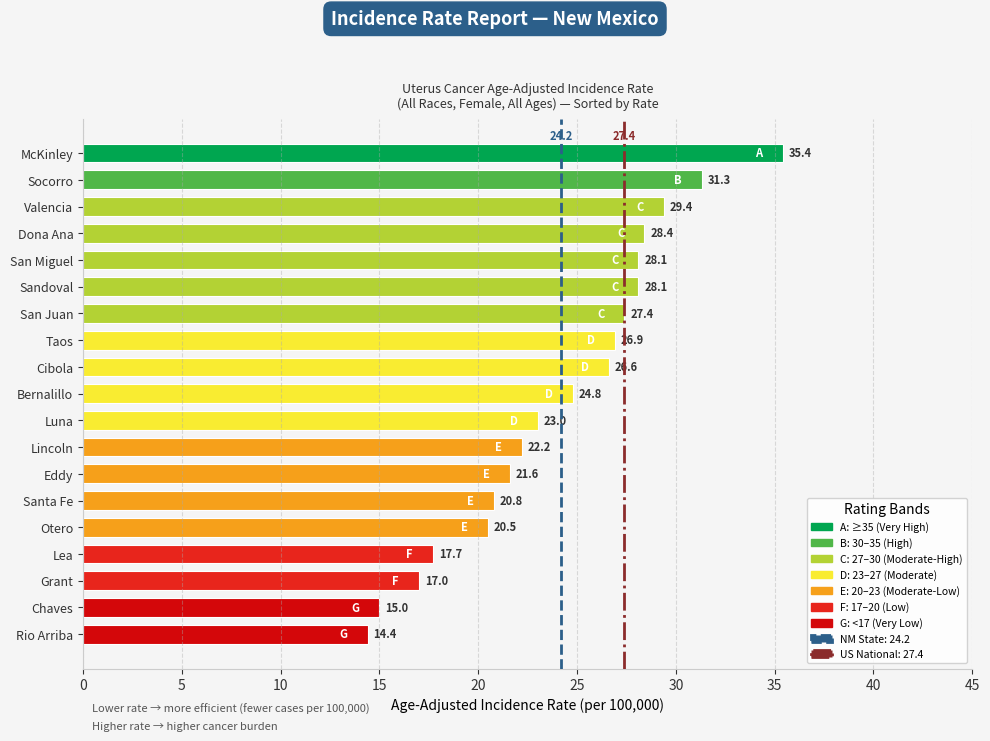

Reading bottom to top, extract all data points from this chart.

14.4	15.0	17.0	17.7	20.5	20.8	21.6	22.2	23.0	24.8	26.6	26.9	27.4	28.1	28.1	28.4	29.4	31.3	35.4